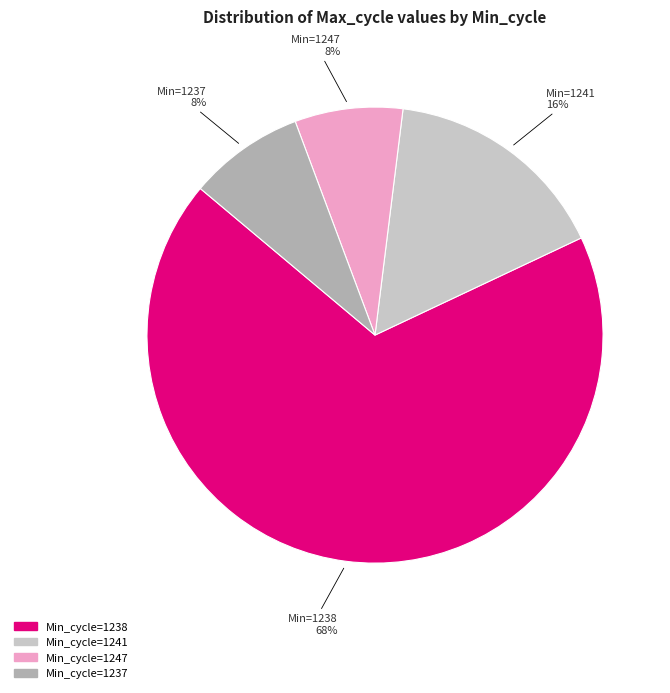

Is there any slice that represents more than half of the pie?

Yes